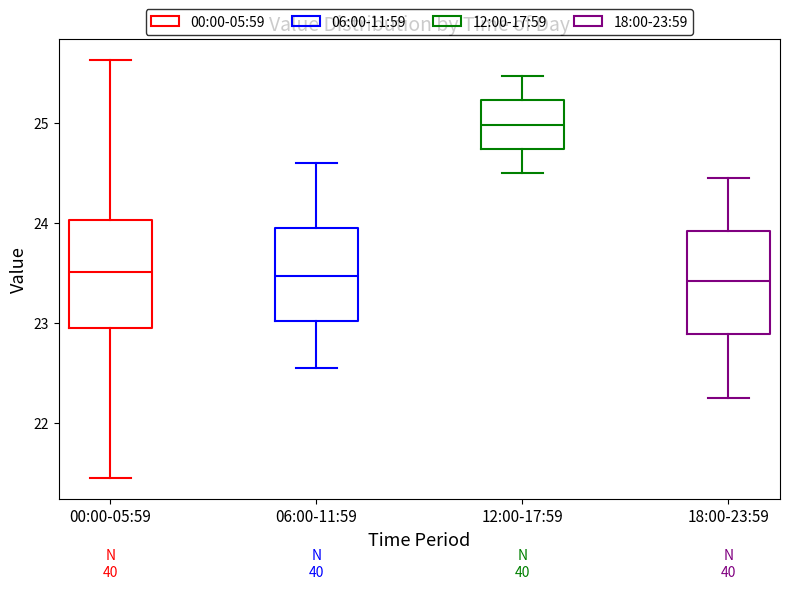

Where does the upper whisker of the box for 18:00-23:59 end on the y-axis? The values are not printed on the chart, so give them approximately, as read against the axis.

24.5